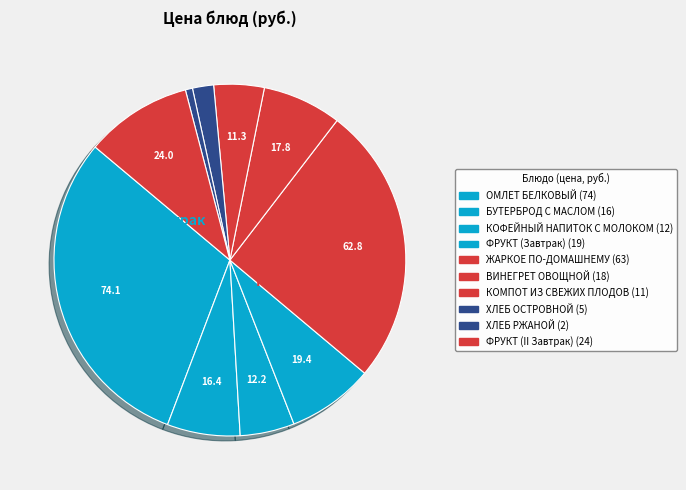

How many segments does this pie chart have?

10